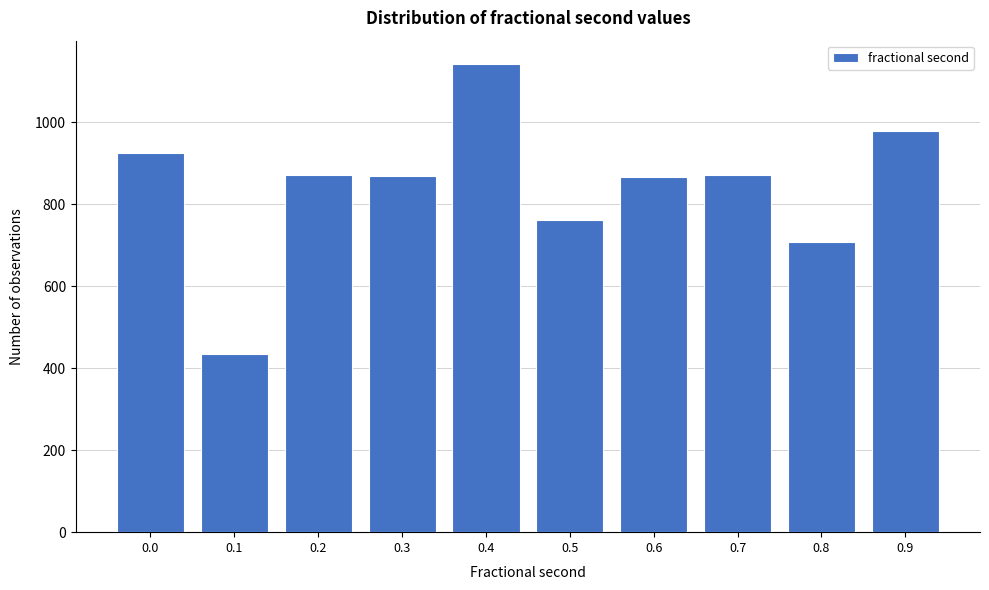

The value at 0.5 is 1320. True or false?

False